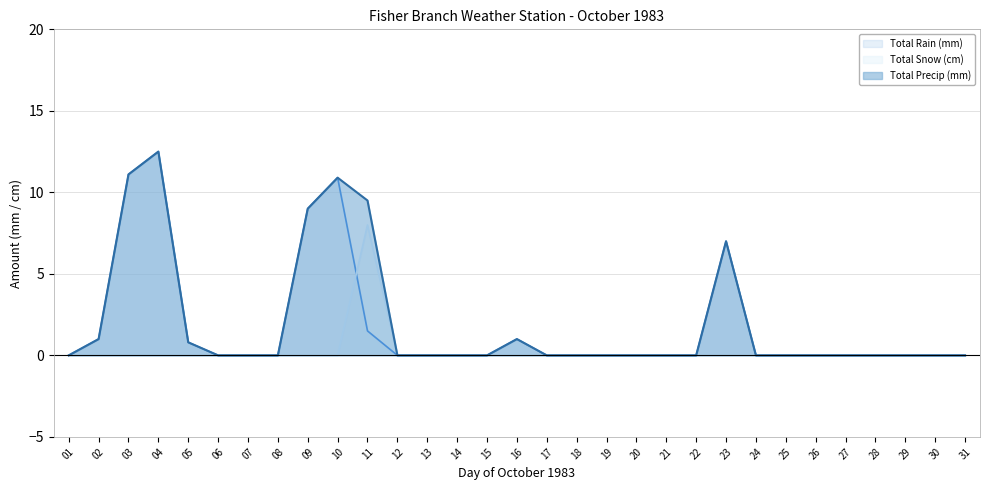

Does the chart have visible grid lines?

Yes